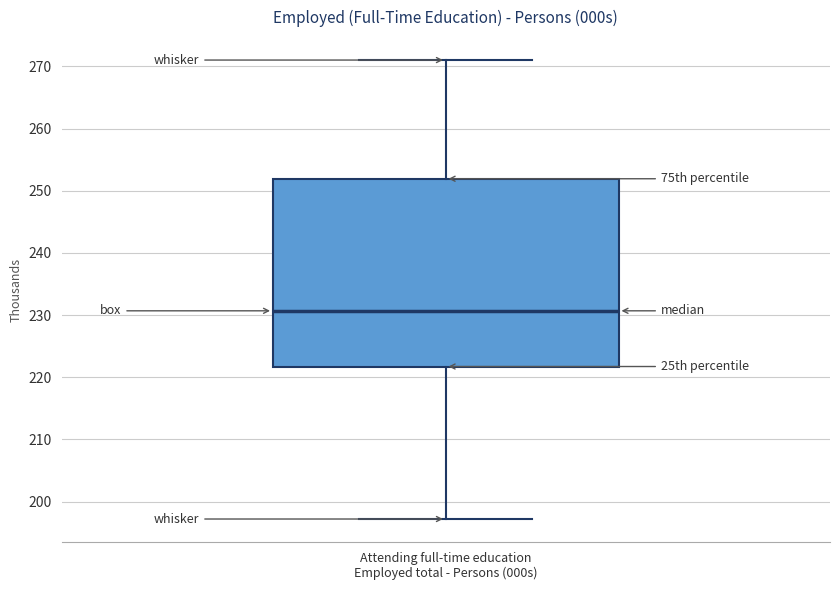

Where does the upper whisker of the box for Attending full-time education Employed total - Persons (000s) end on the y-axis? The values are not printed on the chart, so give them approximately, as read against the axis.

271